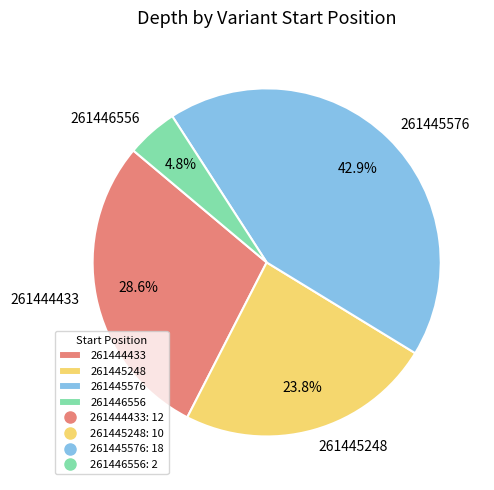

The 261446556 slice represents 16% of the pie. True or false?

False